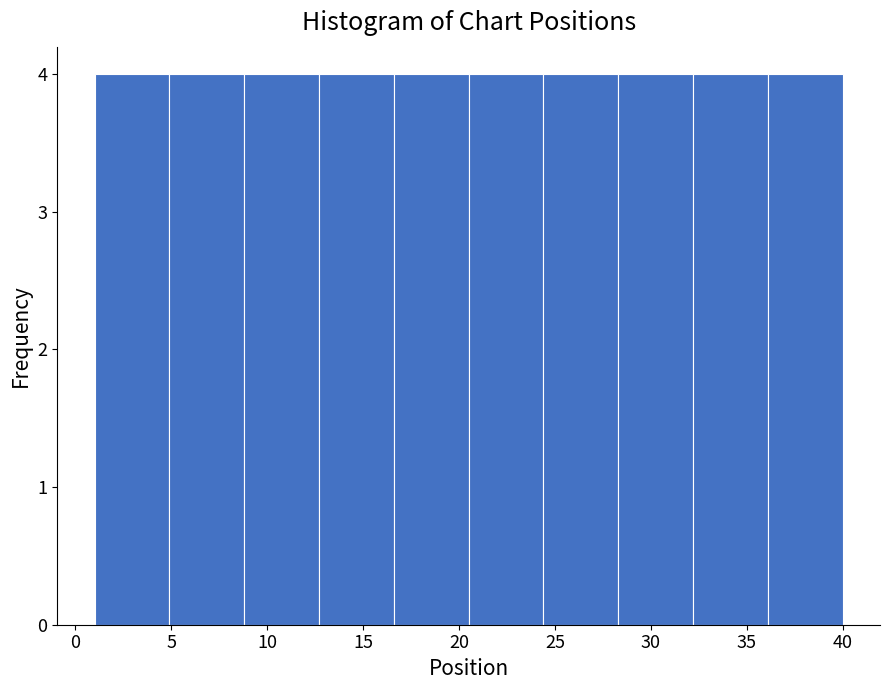

What is the height of the bar covering 4.9 to 8.8 on the x-axis? Neither the bar edges nor the heights are printed on the chart, so give them approximately, as read against the axes.

4